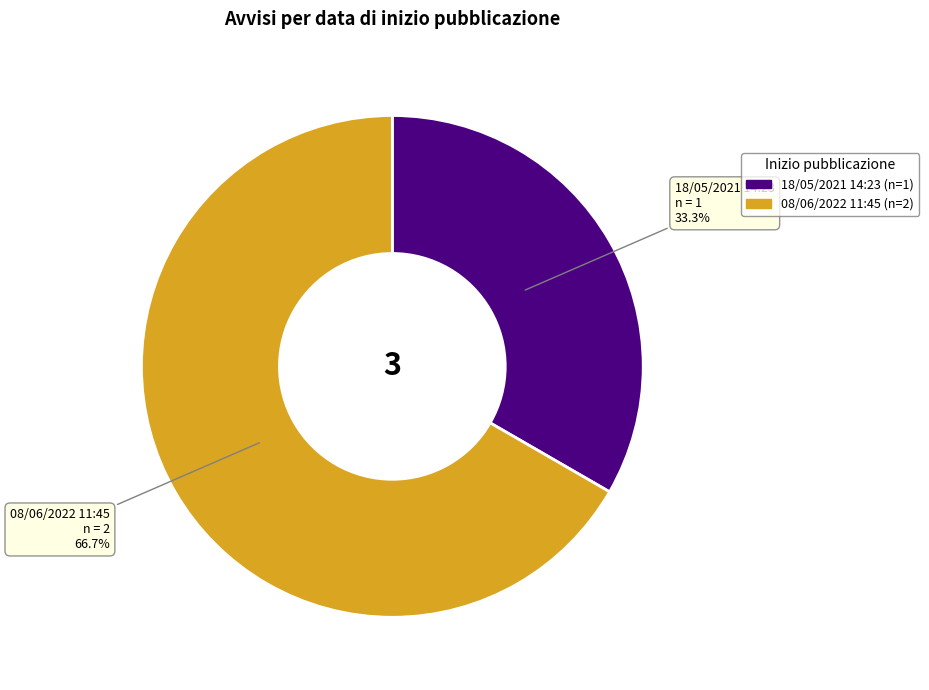

To the nearest percent, what is the difference between the 08/06/2022 11:45 and 18/05/2021 14:23 slice percentages?

33%